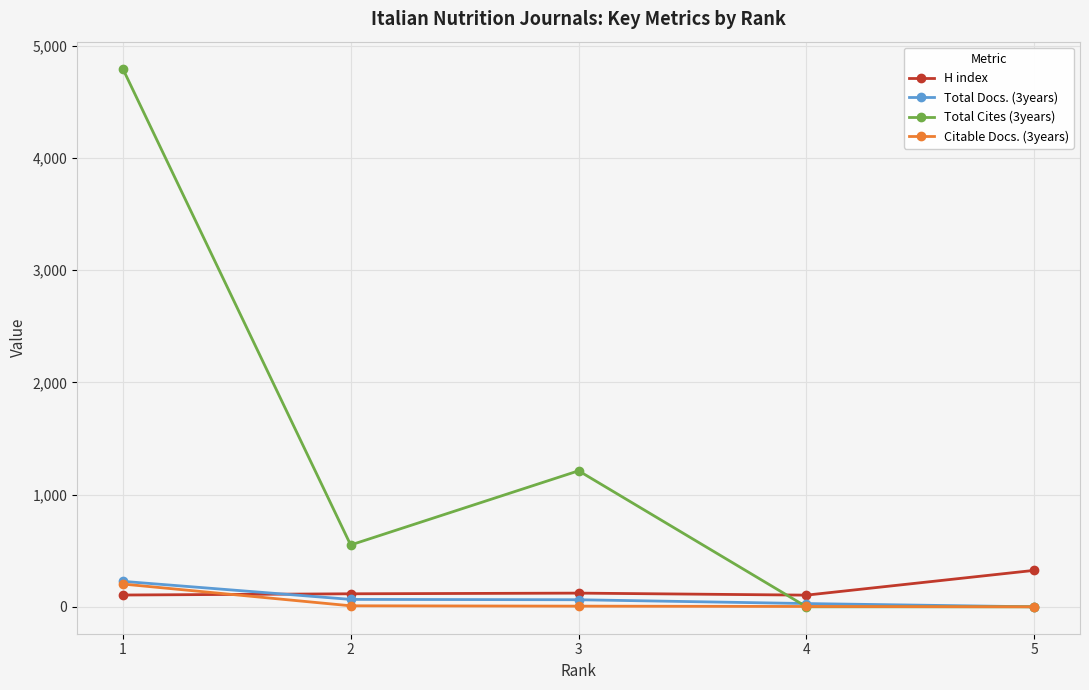

What is the difference between the maximum and minimum values in the Total Docs. (3years) series?

227